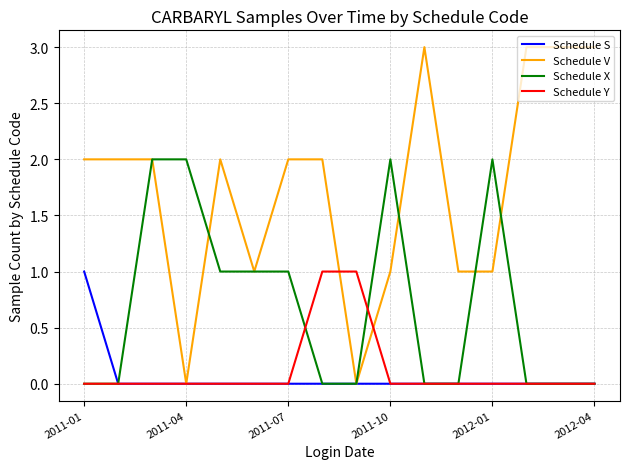

Reading left to right, list all the values displayed in this chart.

Schedule S: 1	0	0	0	0	0	0	0	0	0	0	0	0	0	0	0
Schedule V: 2	2	2	0	2	1	2	2	0	1	3	1	1	3	3	3
Schedule X: 0	0	2	2	1	1	1	0	0	2	0	0	2	0	0	0
Schedule Y: 0	0	0	0	0	0	0	1	1	0	0	0	0	0	0	0